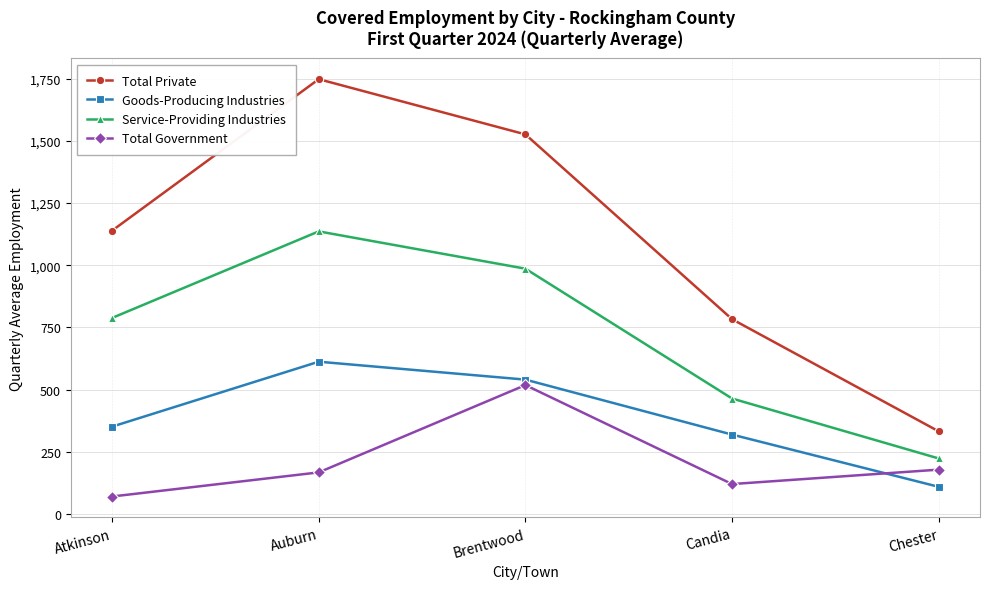

What is the sum of the Goods-Producing Industries values at Candia and Atkinson?

670